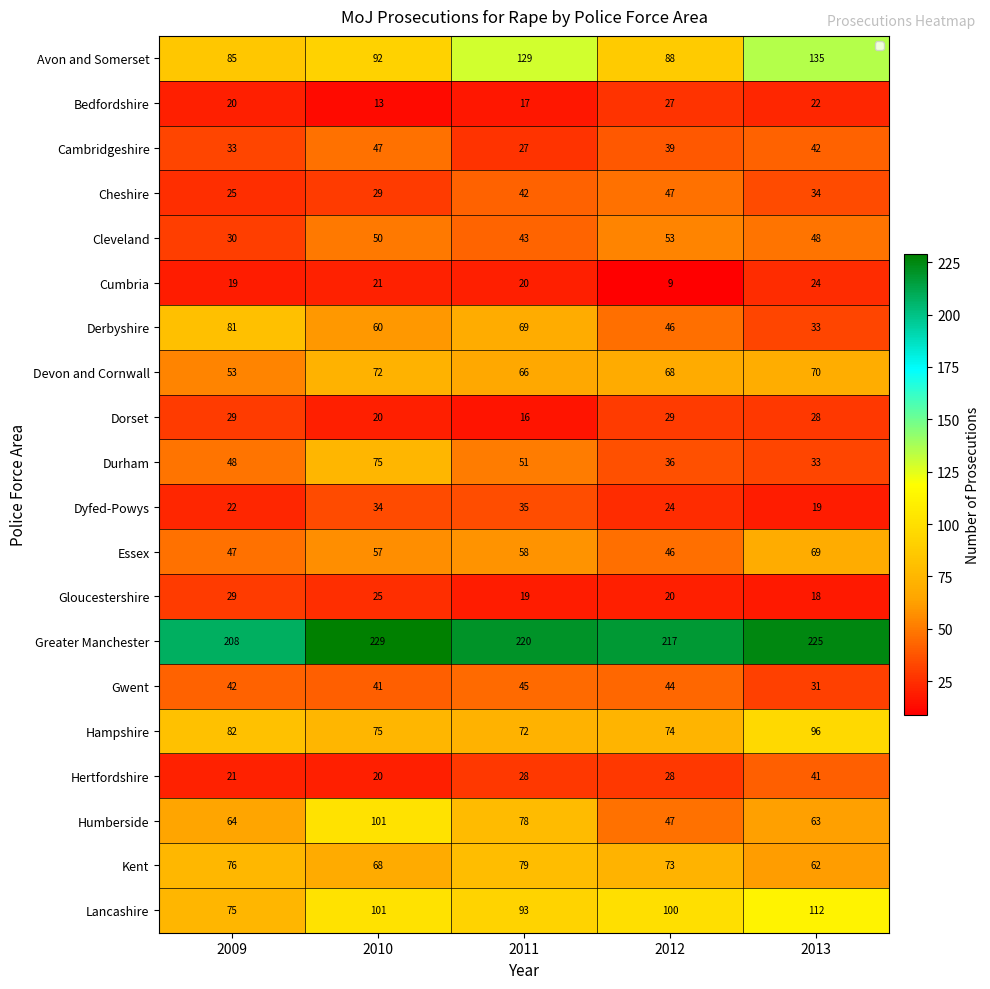

Which category has the lowest value across all series?

2012